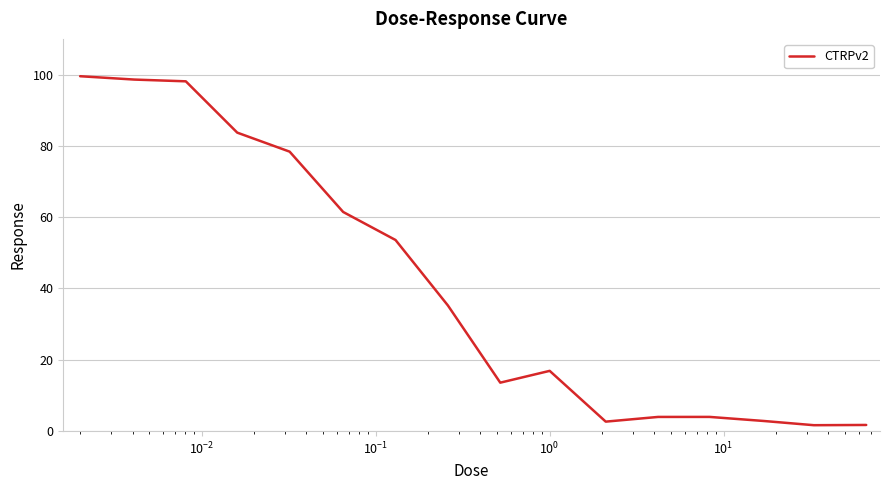

What is the sum of all values?

656.0